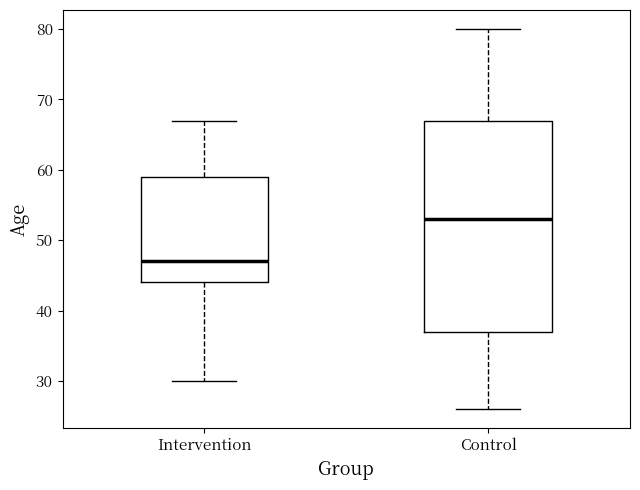

Comparing the boxes themselves (not the whiskers), which one is the tallest?

Control